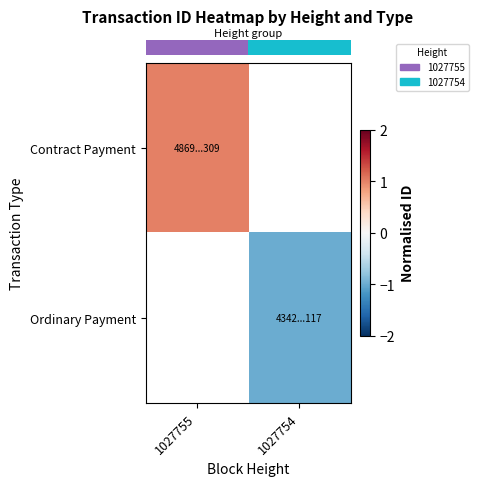

How many distinct data groups are displayed?

2